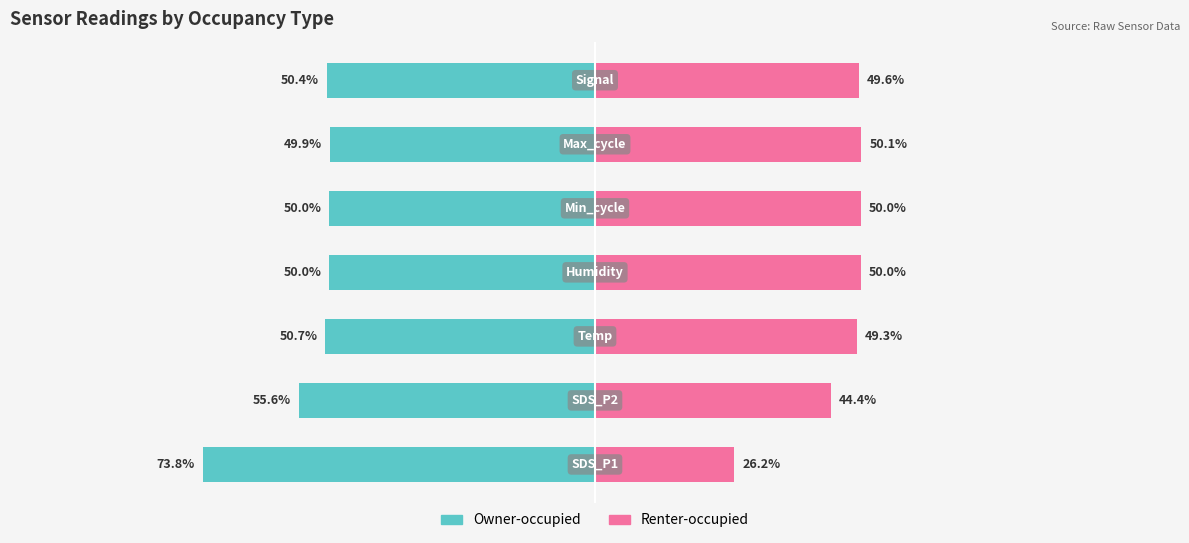

How many distinct data groups are displayed?

2